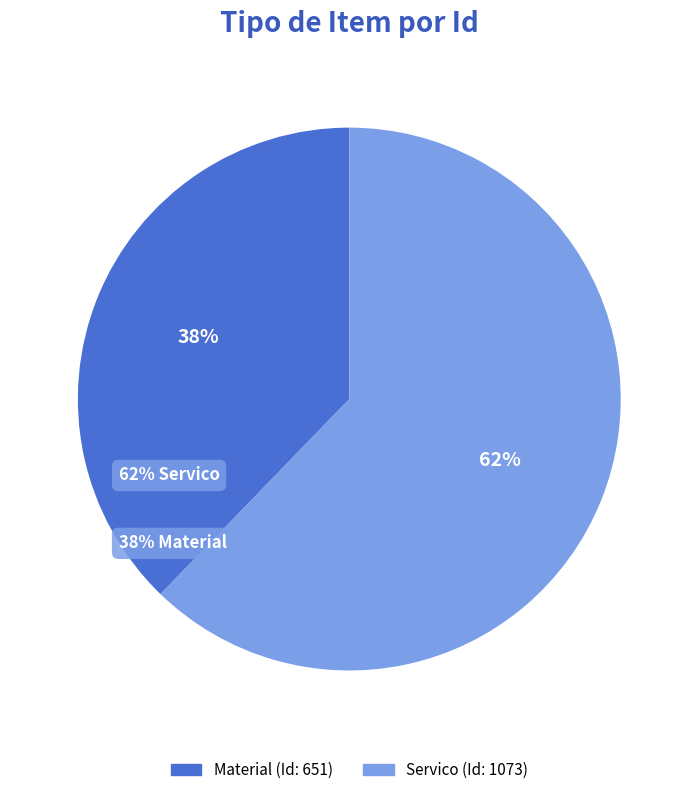

The Servico slice represents 76% of the pie. True or false?

False